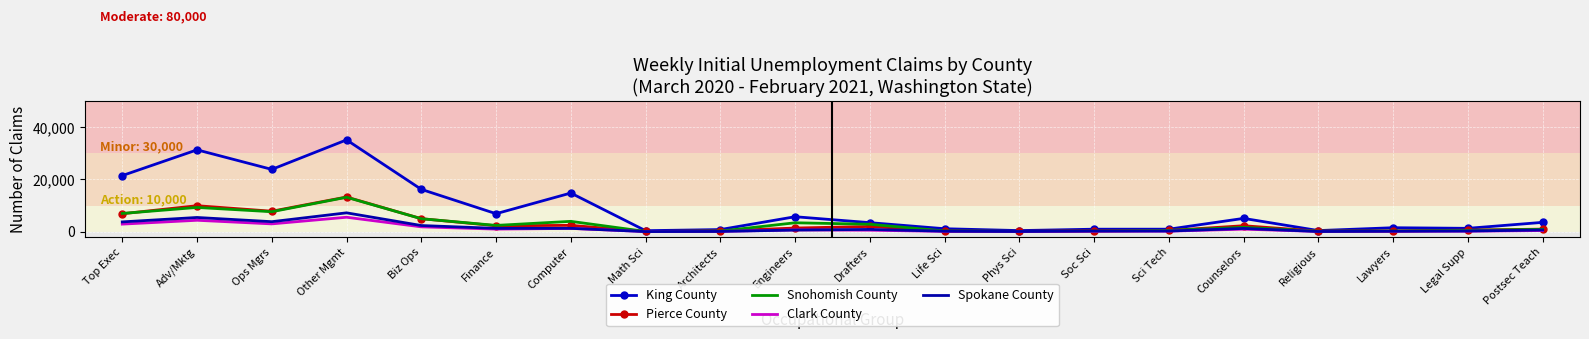

True or false: Snohomish County has a value of 2836 at Drafters.

True